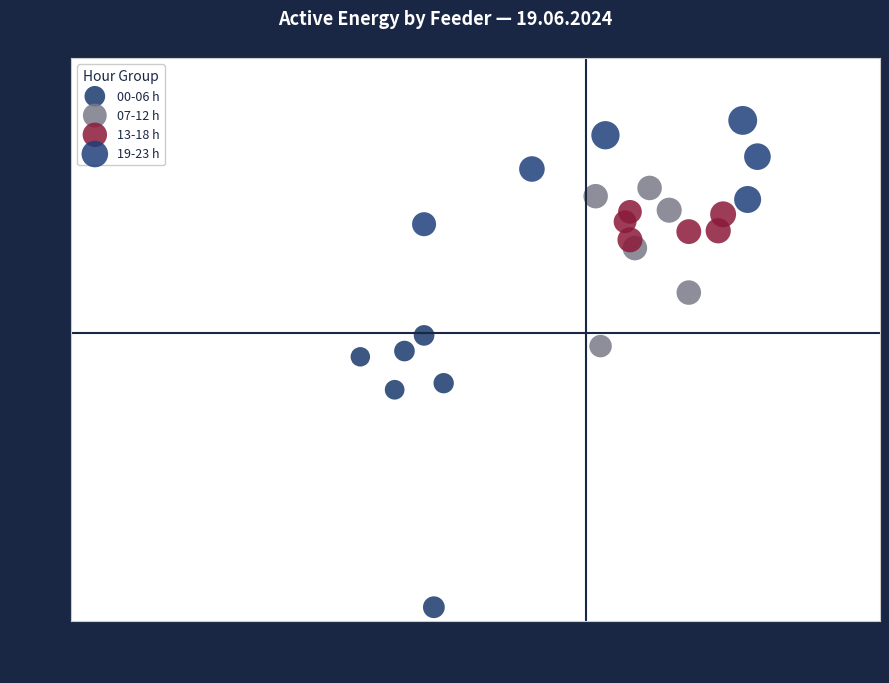

Which series has the widest spread of Y values?

00-06 h